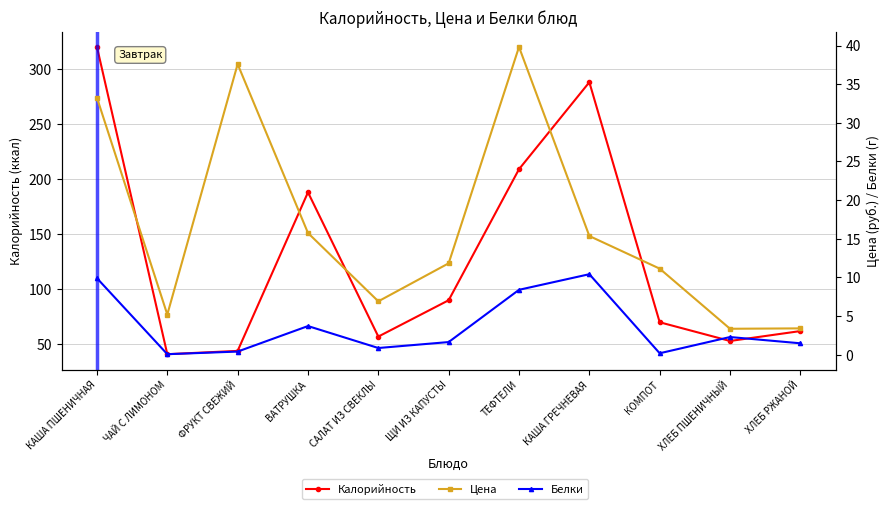

What are all the series names shown in the legend?

Калорийность, Цена, Белки